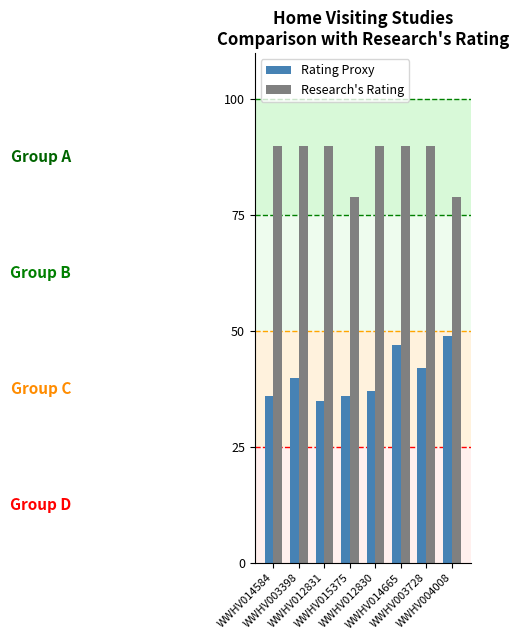

What is the minimum value shown in the chart?

35